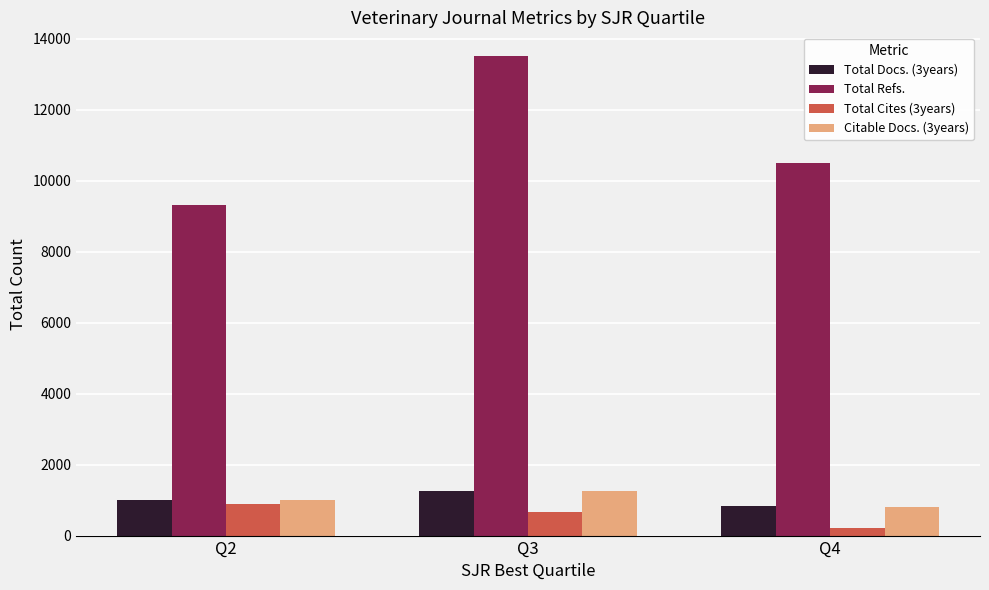

Is the value of Total Refs. at Q4 greater than the value of Total Docs. (3years) at Q4?

Yes